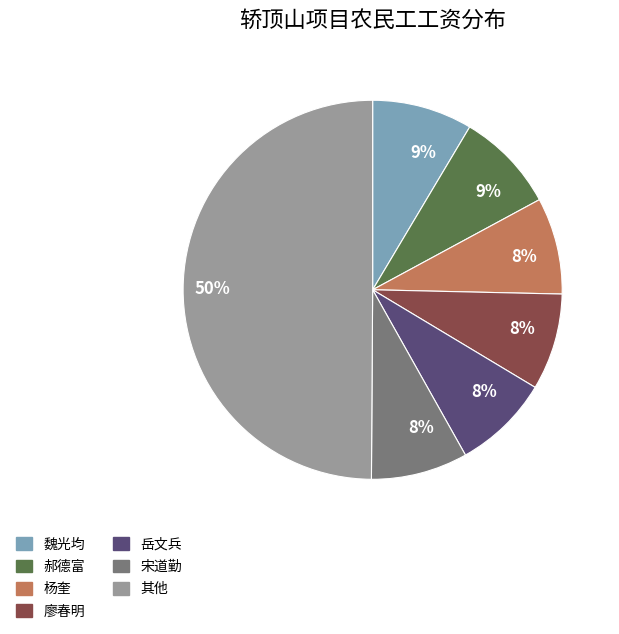

To the nearest percent, what is the average slice percentage?

14%